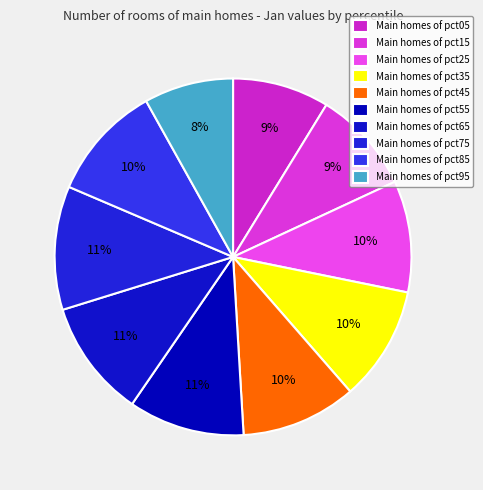

Count the number of slices in the pie.

10